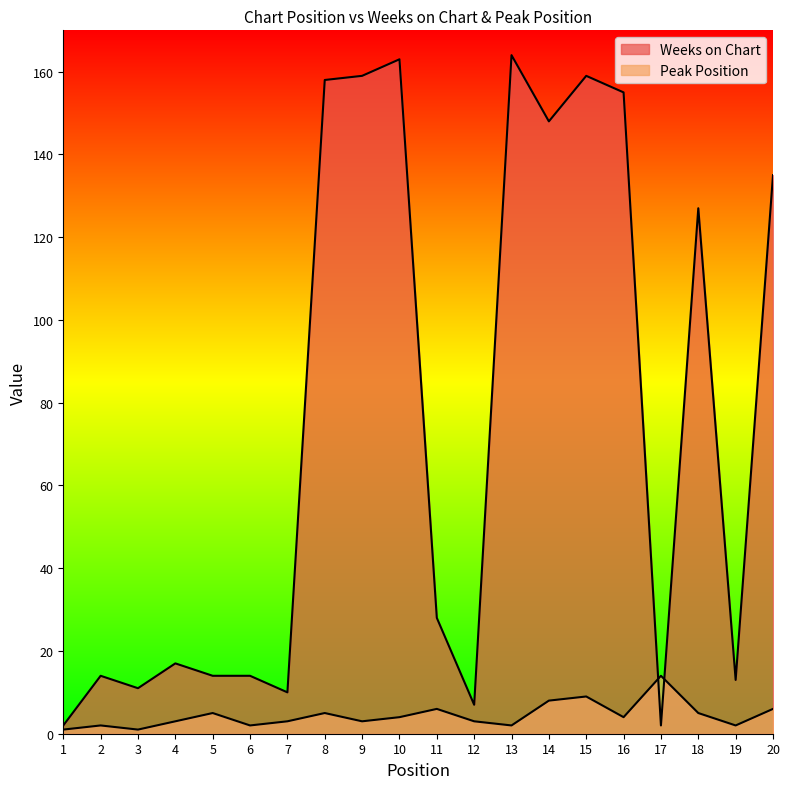

Reading left to right, transcribe all the data shown in this chart.

Weeks on Chart: 2	14	11	17	14	14	10	158	159	163	28	7	164	148	159	155	2	127	13	135
Peak Position: 1	2	1	3	5	2	3	5	3	4	6	3	2	8	9	4	14	5	2	6